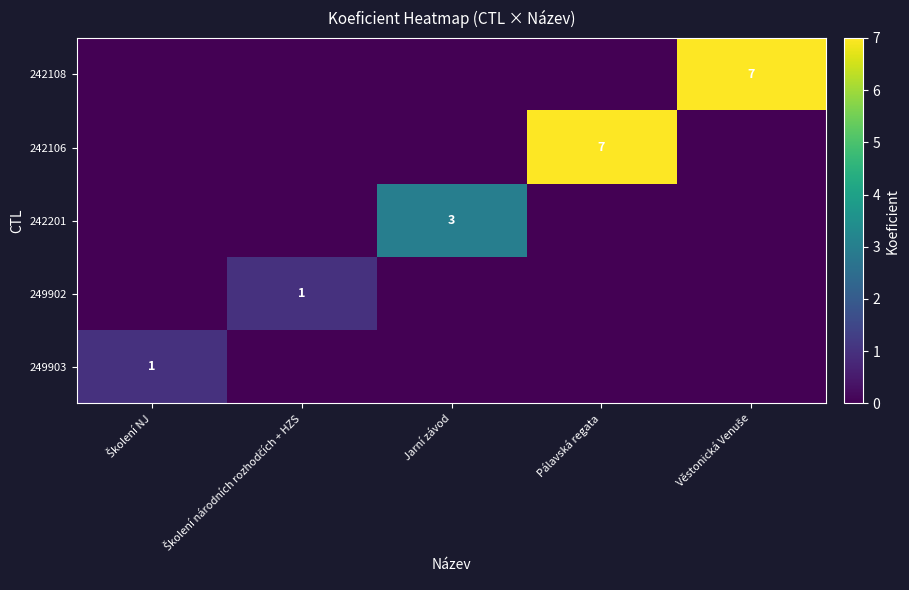

Count the 242201 values in the range 0 to 1.

4